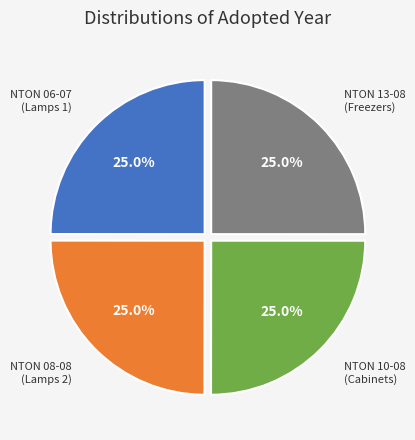

Does any single category account for the majority?

No